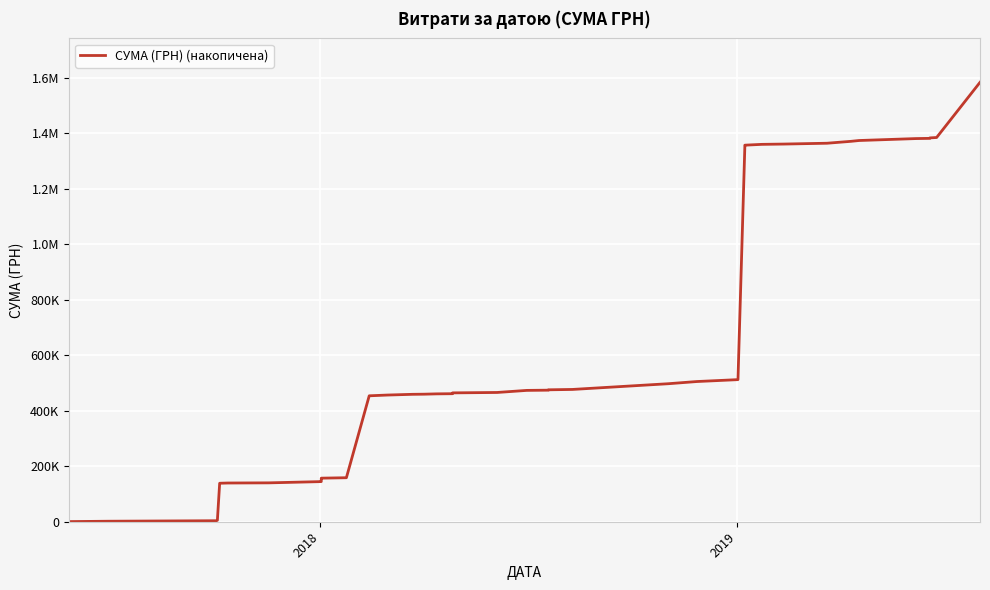

What is the difference between the maximum and minimum values?

1583044.5